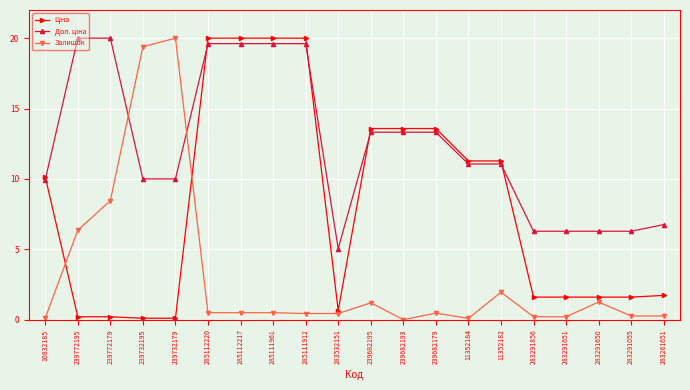

What is the label of the 9th point from the left?

285111912